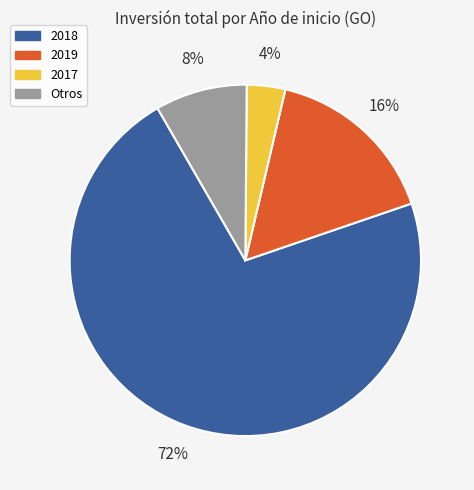

Does any single category account for the majority?

Yes